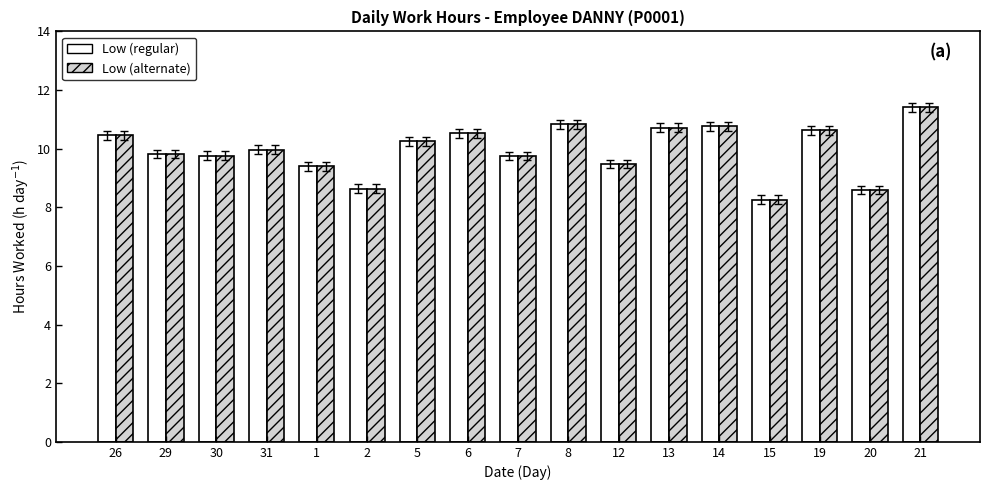

Which category has the lowest value across all series?

15